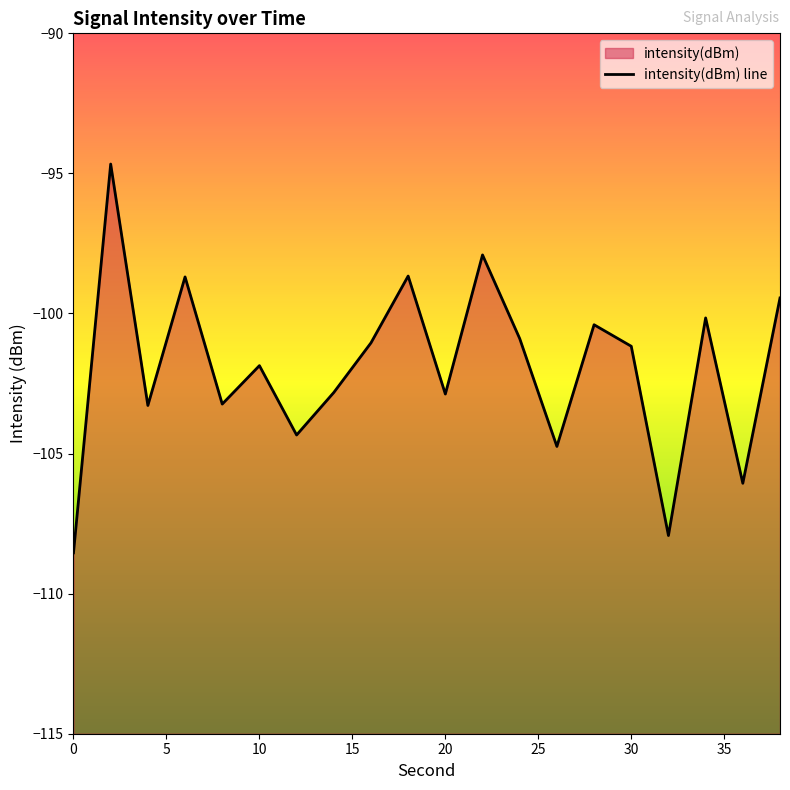

What is the approximate value at 20?

-103.2